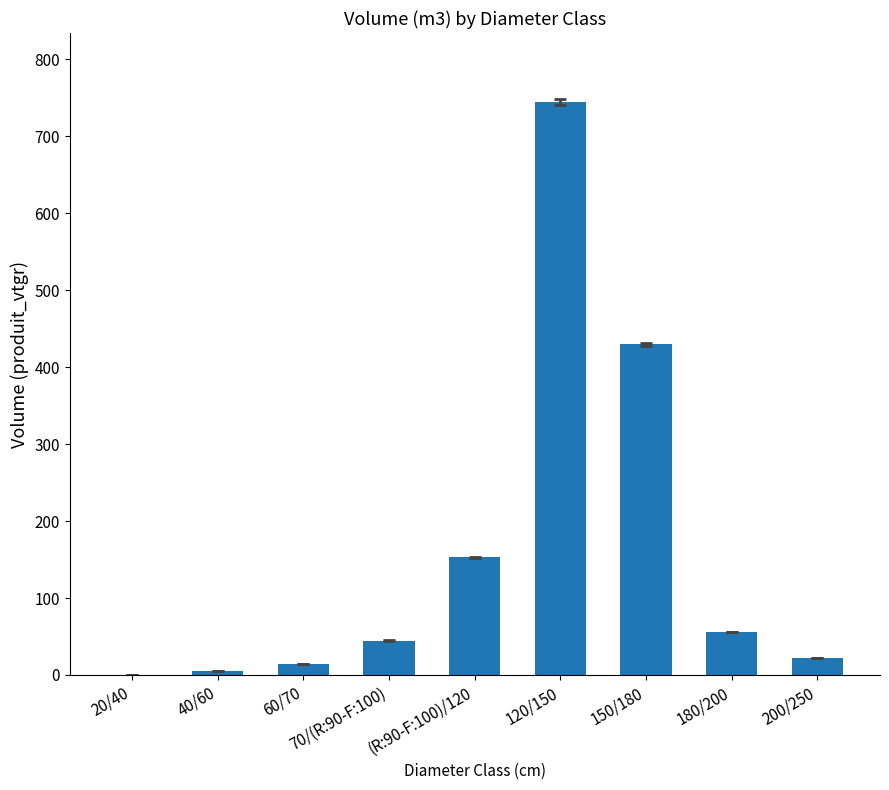

At which label does the data first exceed 44?

70/(R:90-F:100)